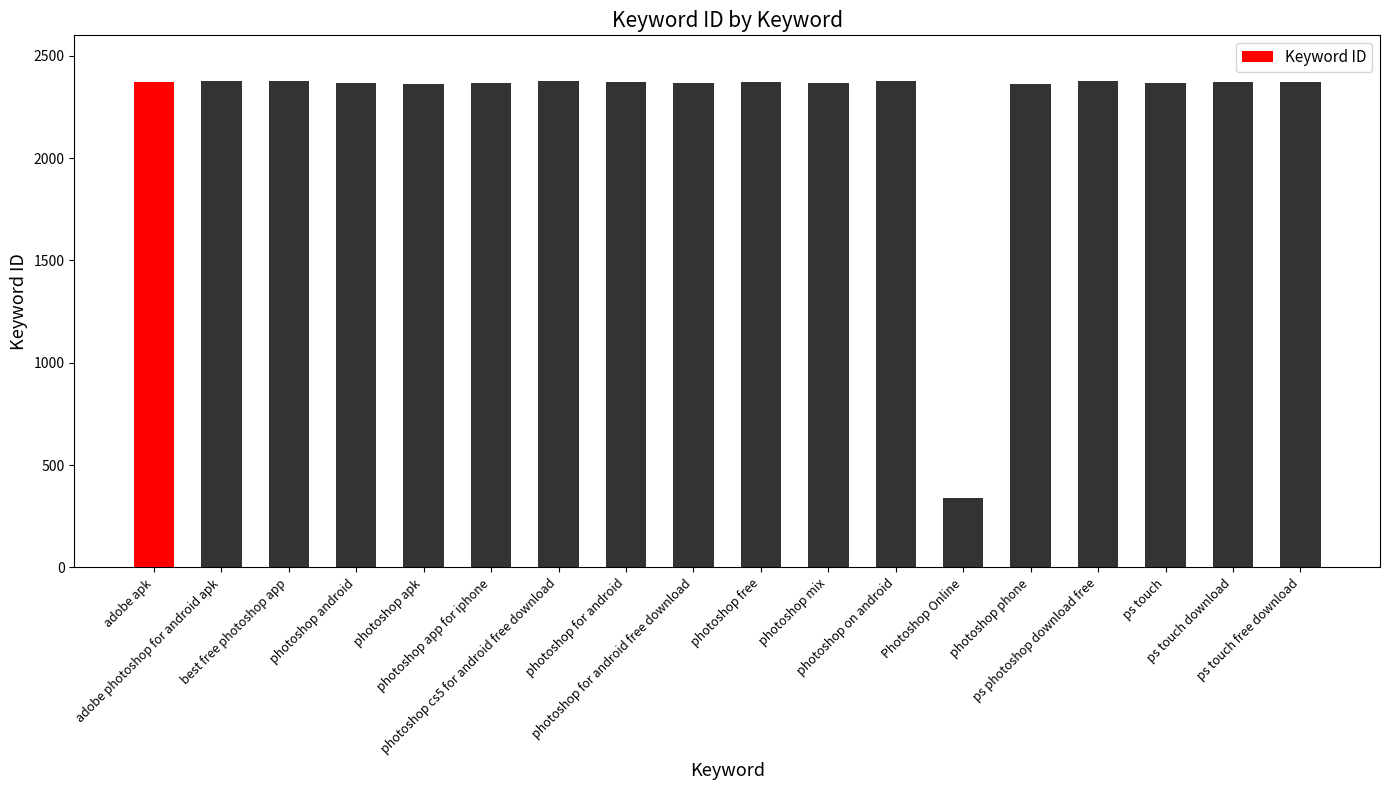

Where does the data first go above 2371?

adobe apk